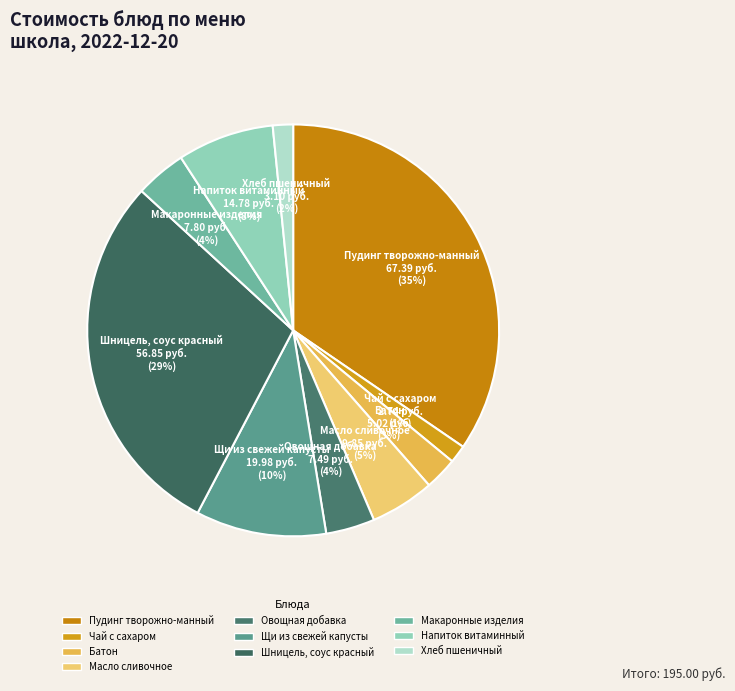

Count the number of slices in the pie.

10